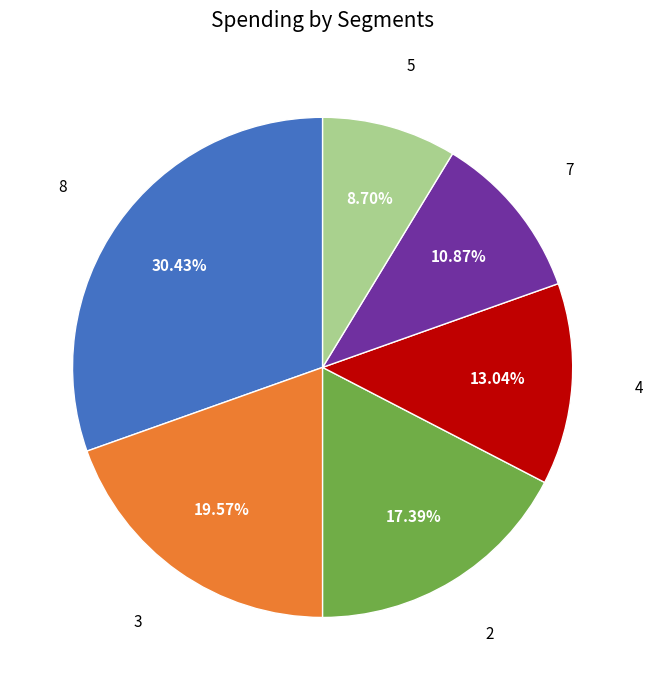

Rank the categories by value from lowest to highest.

5, 7, 4, 2, 3, 8